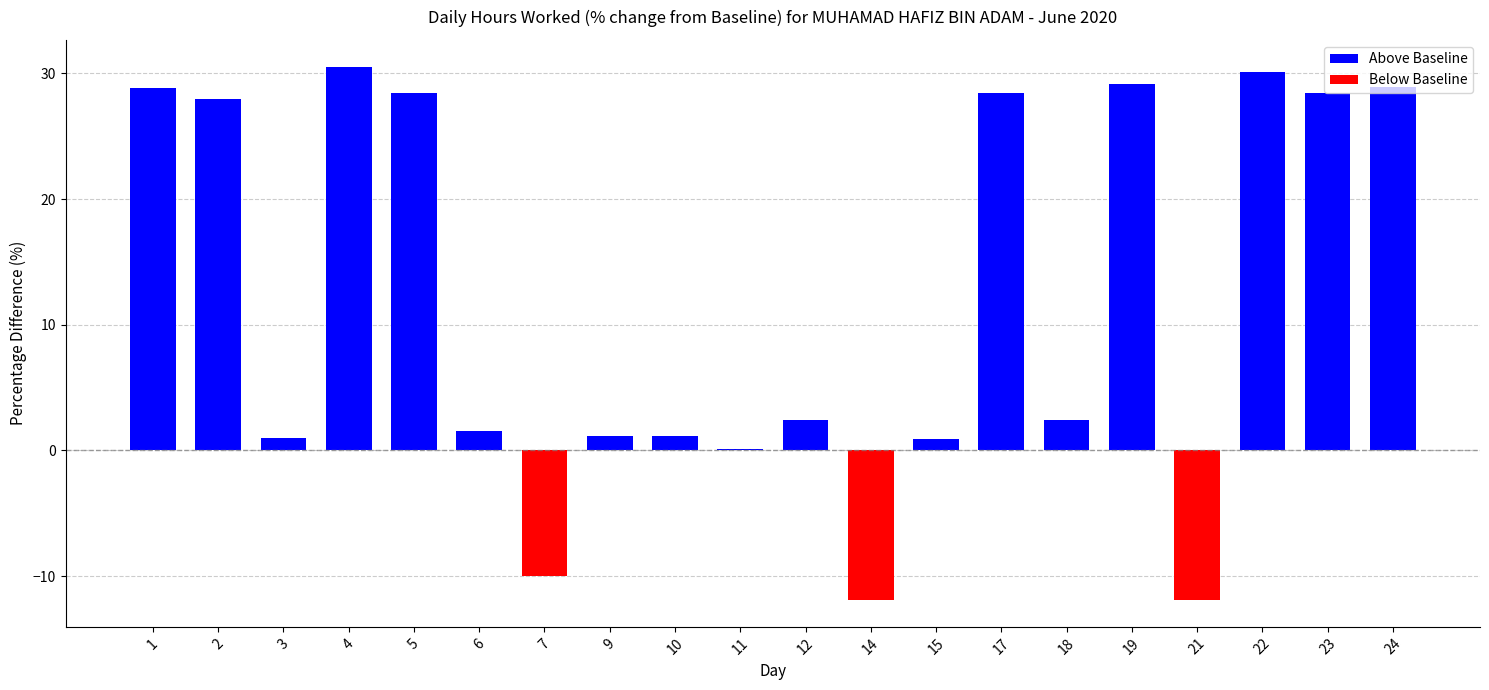

Does the chart contain stacked bars?

No